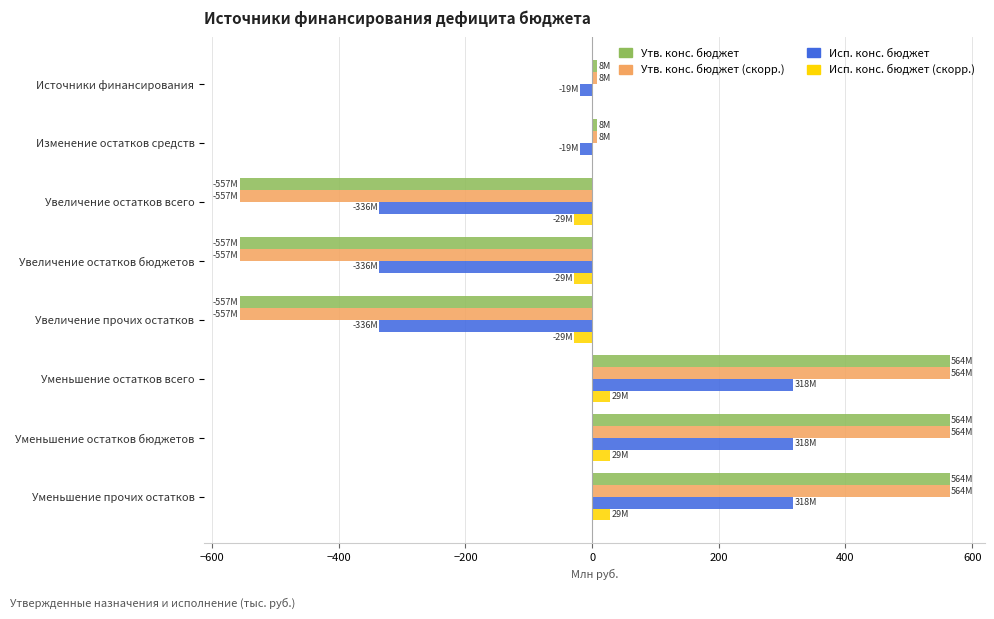

True or false: Исп. конс. бюджет has a value of -336.1 at Увеличение прочих остатков.

True